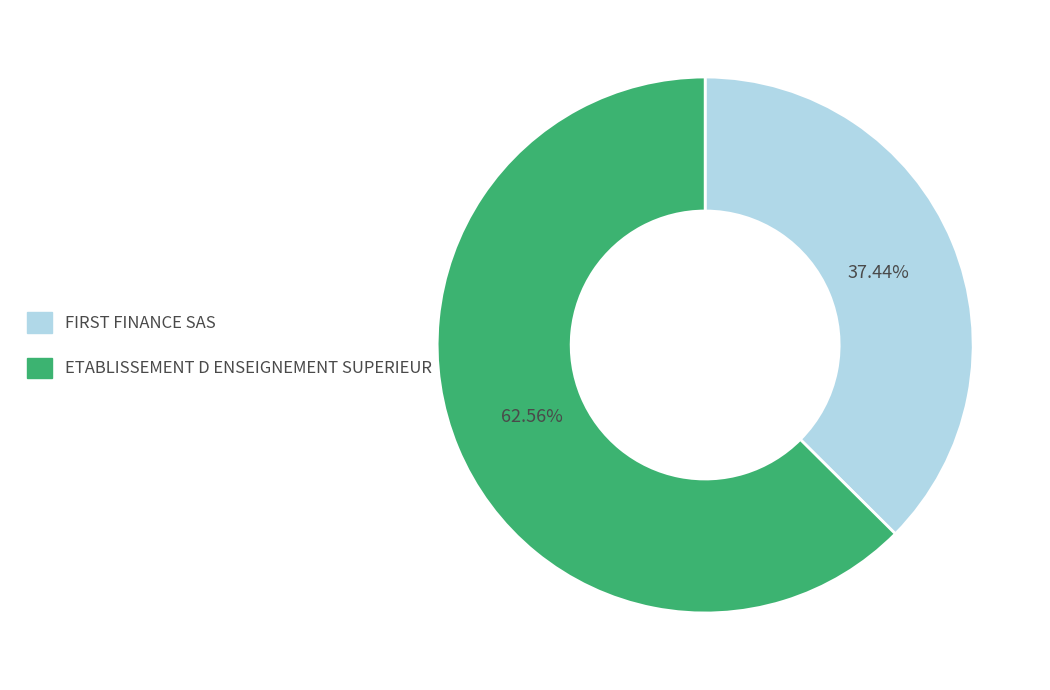

What percentage is the ETABLISSEMENT D ENSEIGNEMENT SUPERIEUR slice, to the nearest percent?

63%